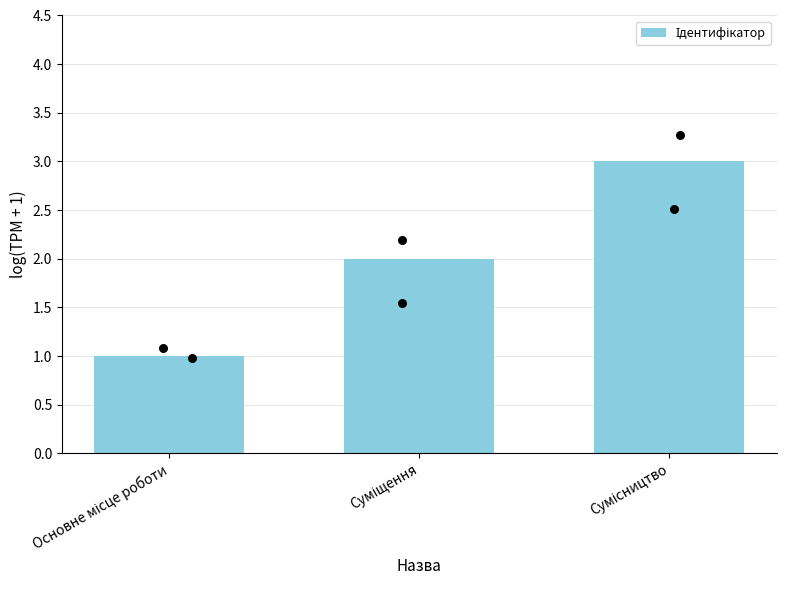

What is the change in value from Основне місце роботи to Сумісництво?

+2